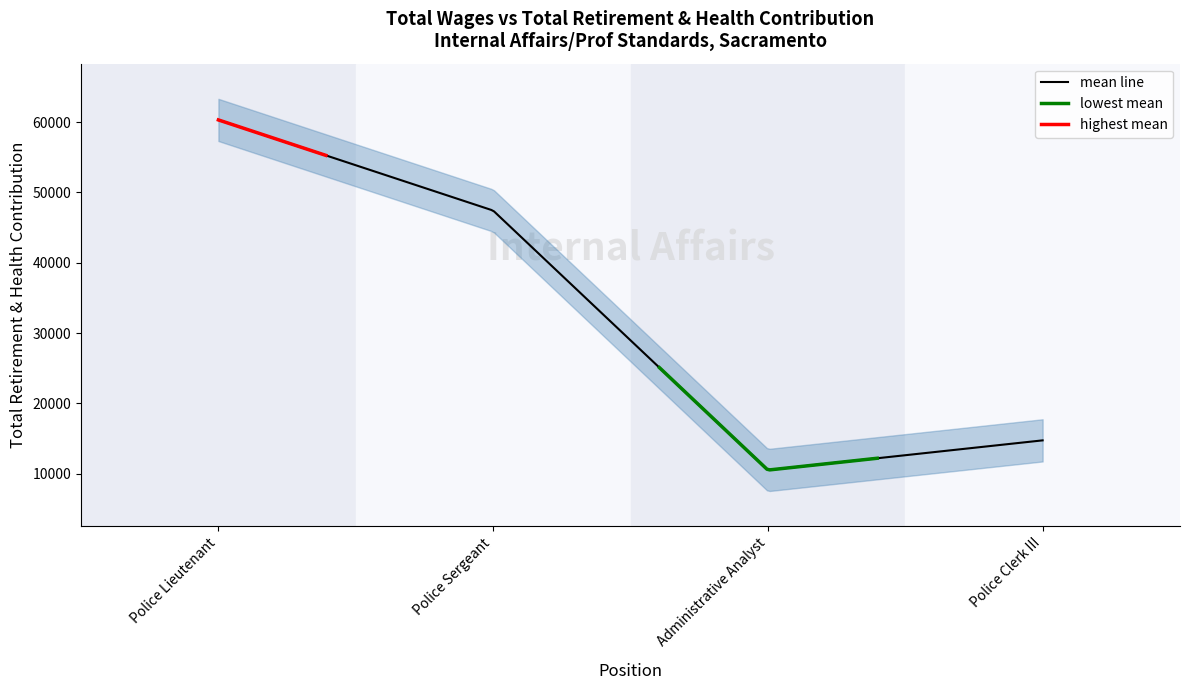

Reading left to right, what are all the values shown in this chart?

60307	47421	10518	14743